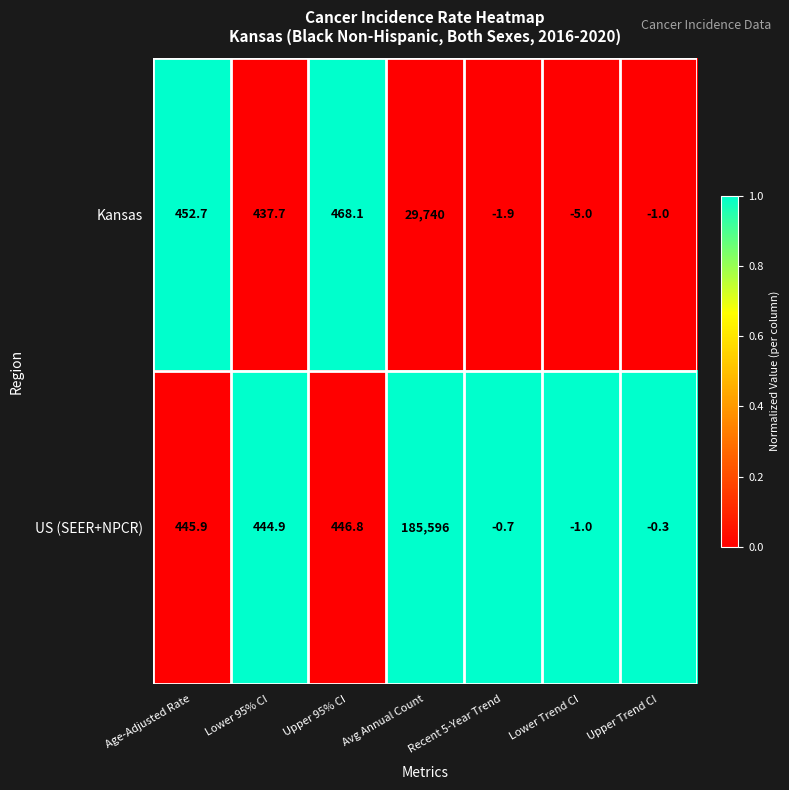

What is the smallest value displayed?

-5.0